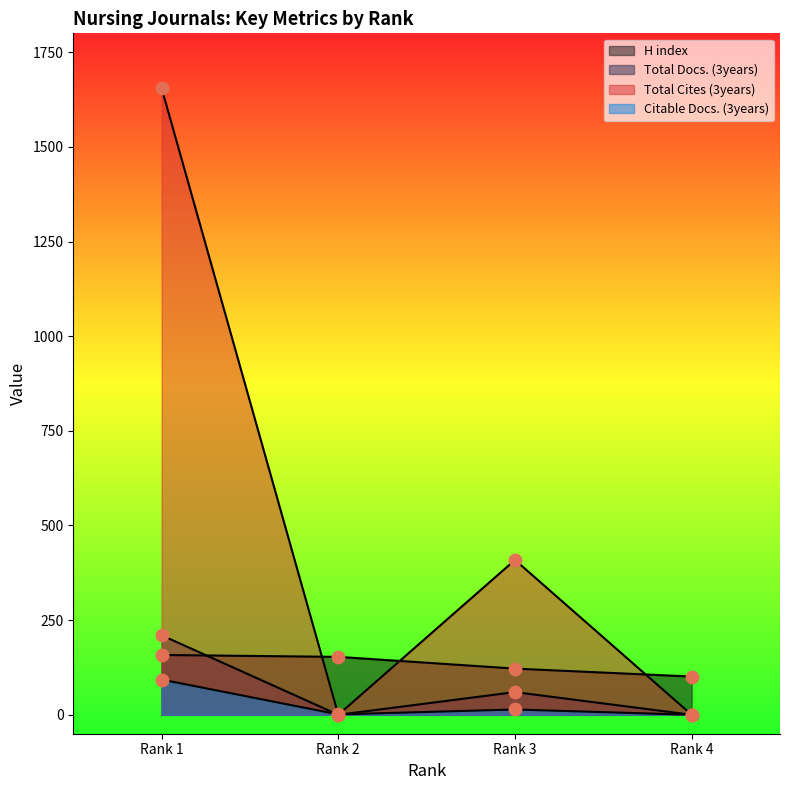

Which series has the largest total across all categories?

Total Cites (3years)